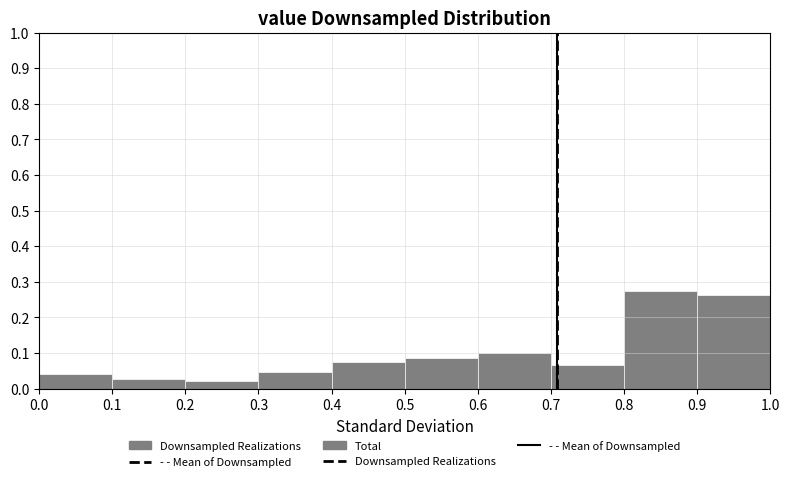

What is the height of the bar covering 0.1 to 0.2 on the x-axis? The values are not printed on the chart, so give them approximately, as read against the axis.

0.03